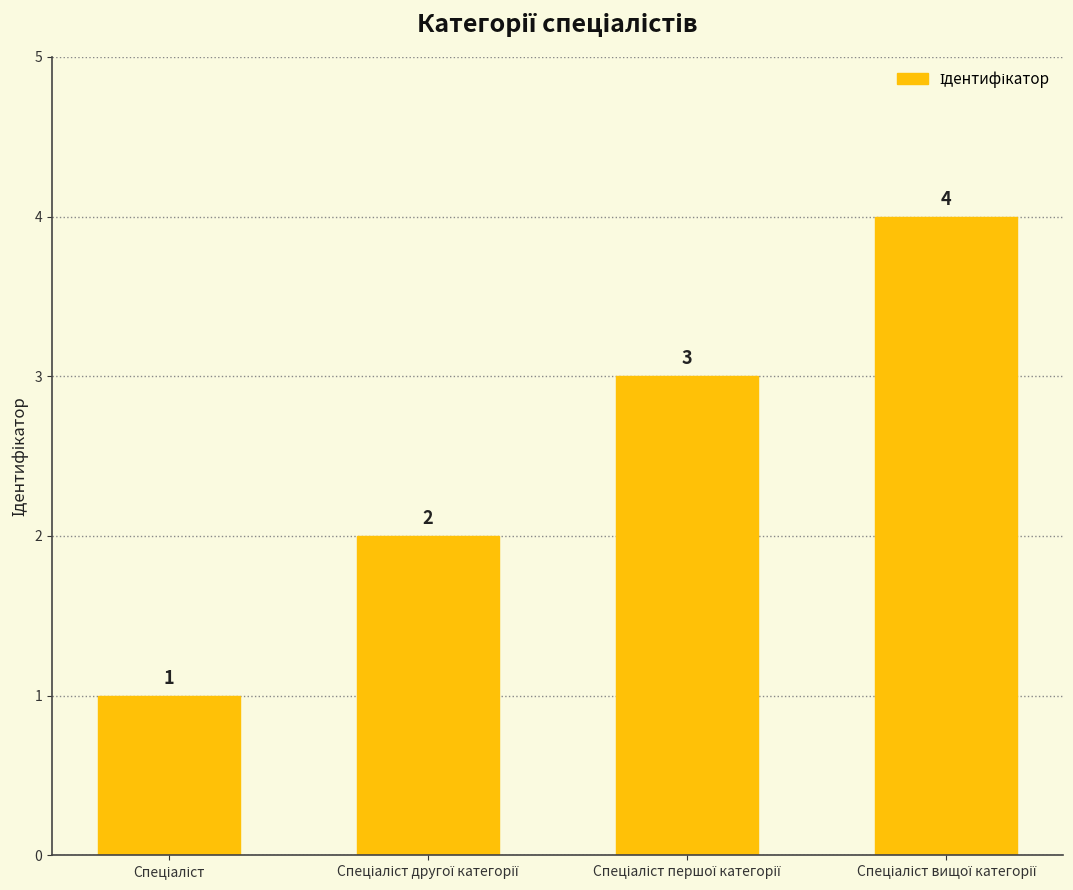

What is the difference between the maximum and minimum values?

3